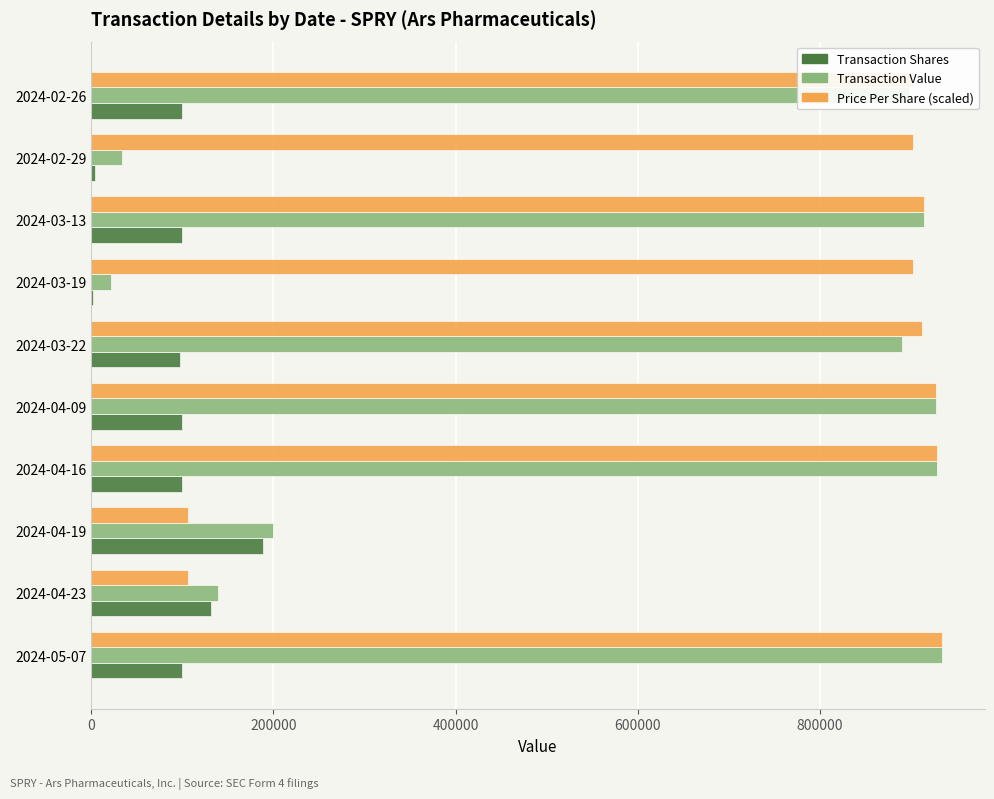

Where is Transaction Value nearest to the value 477968?

2024-04-19